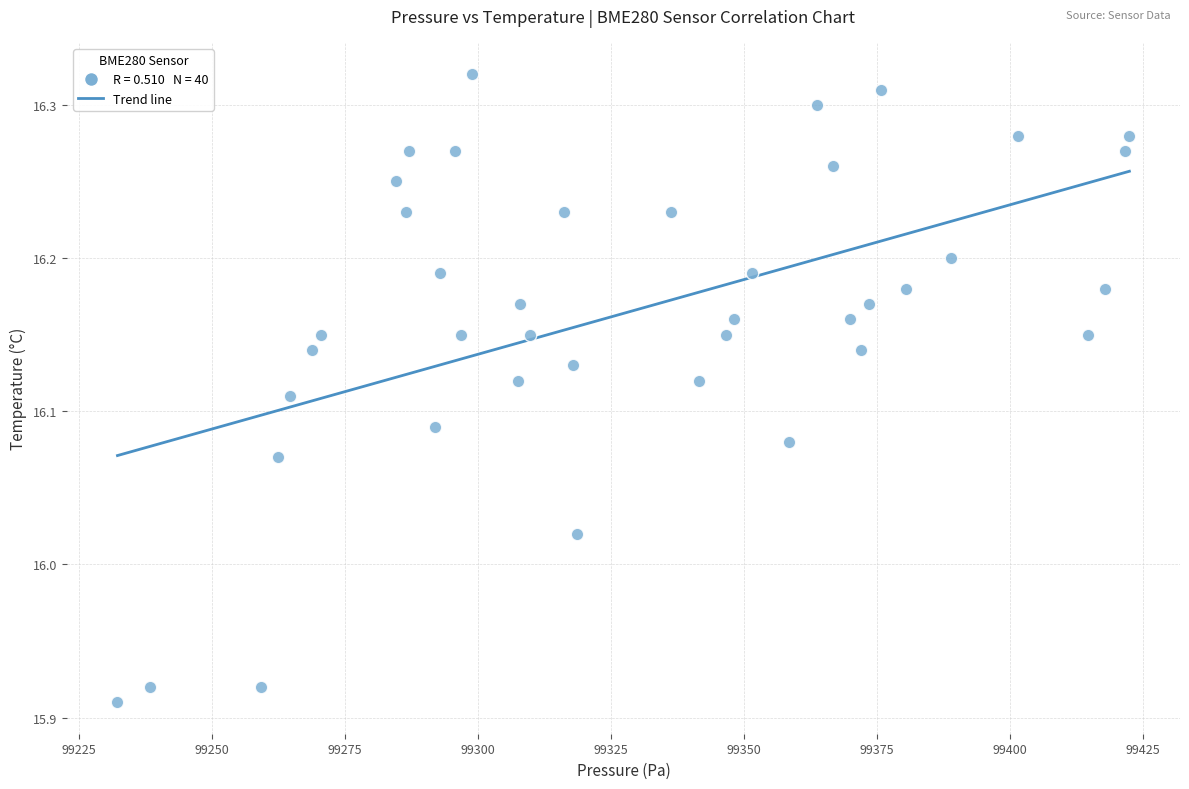

What is the range of Y values (max minus min)?

0.4